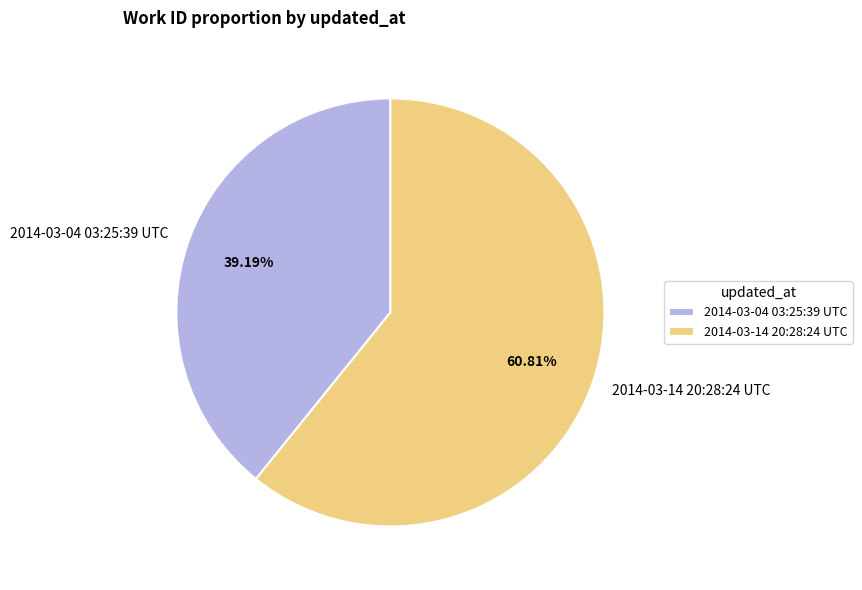

Which slice represents more than half of the pie?

2014-03-14 20:28:24 UTC